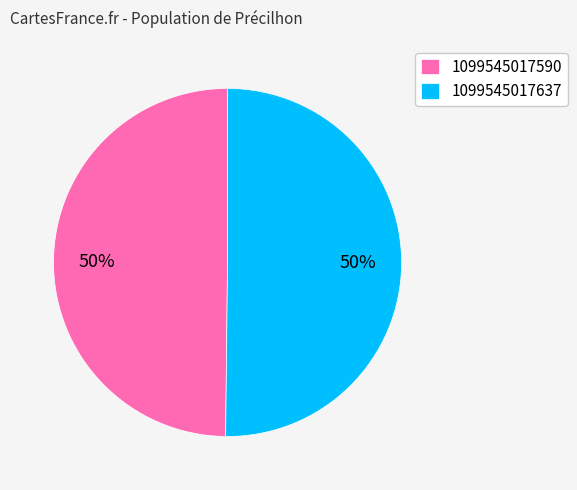

What is the ratio of the value at 1099545017637 to the value at 1099545017590?

1.0